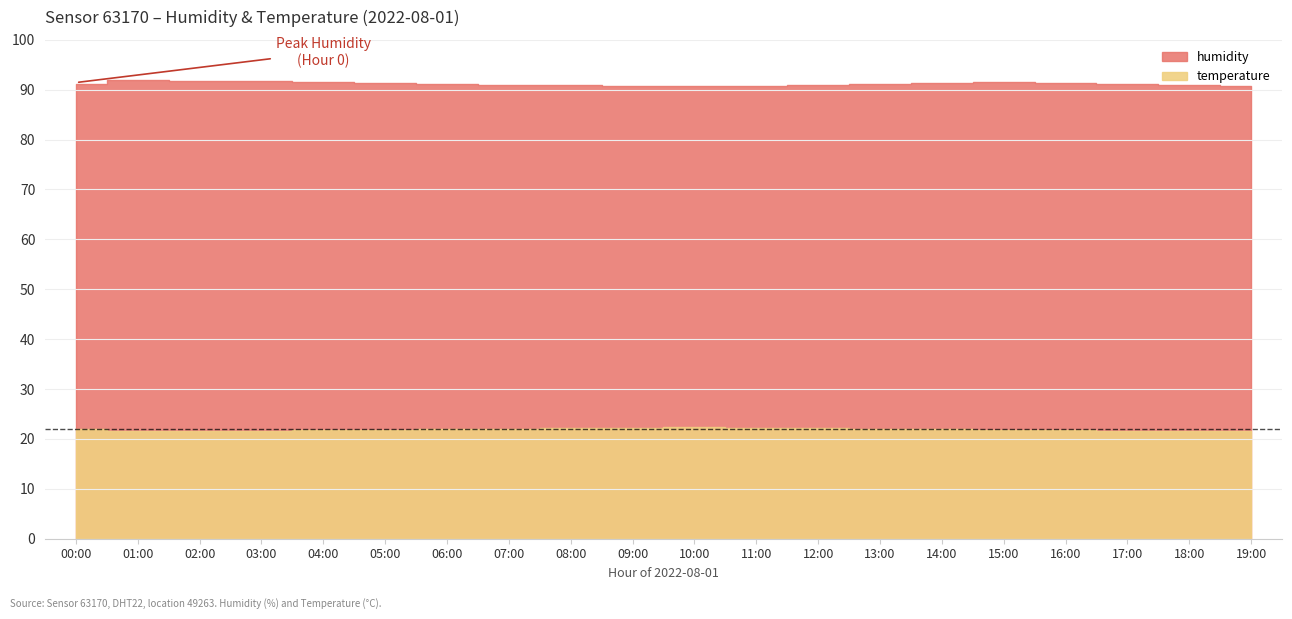

True or false: humidity has a value of 160.1 at 07:00.

False